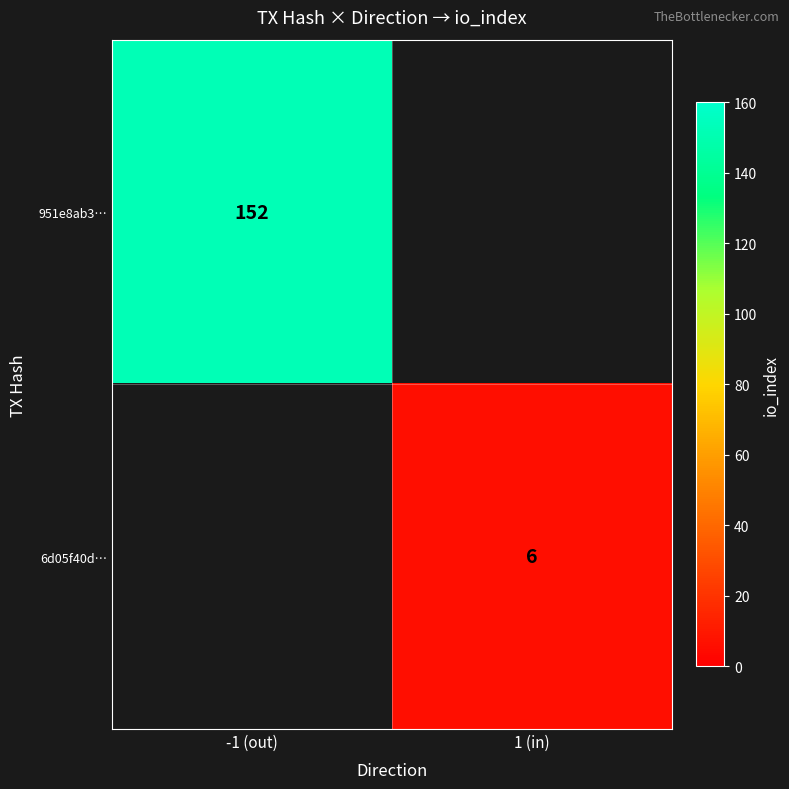

Between 1 (in) and -1 (out), which is larger?

-1 (out)